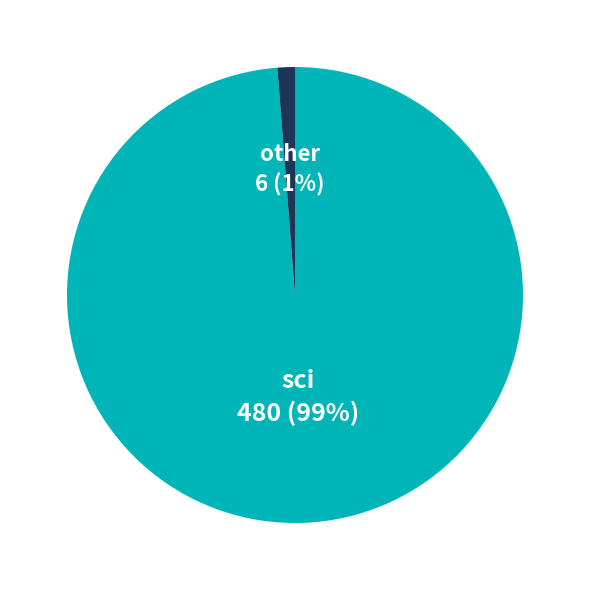

To the nearest percent, what is the difference between the largest and smallest slice percentages?

98%